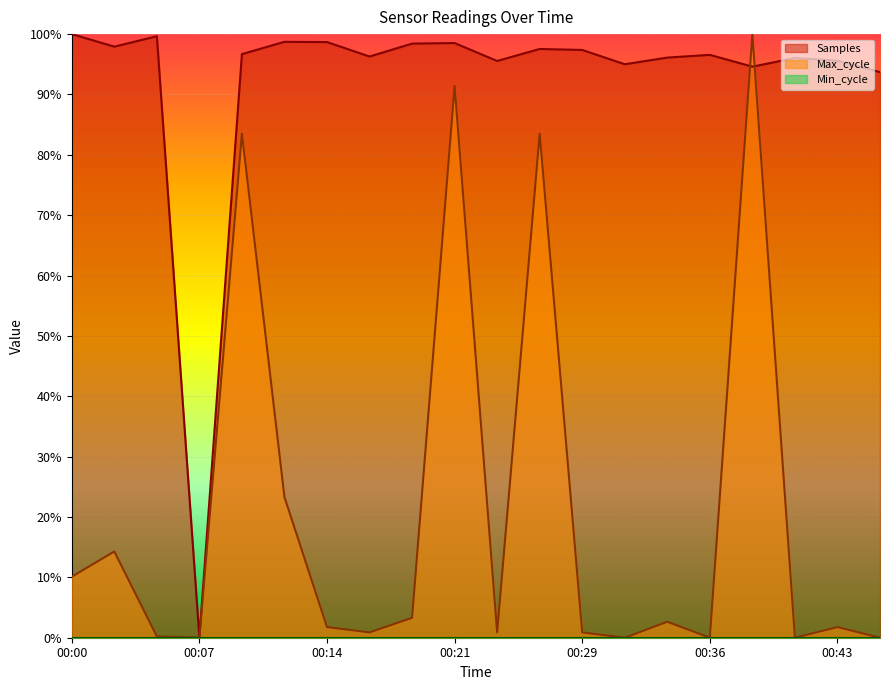

Is it true that Max_cycle equals 0.0 at 00:17?

False